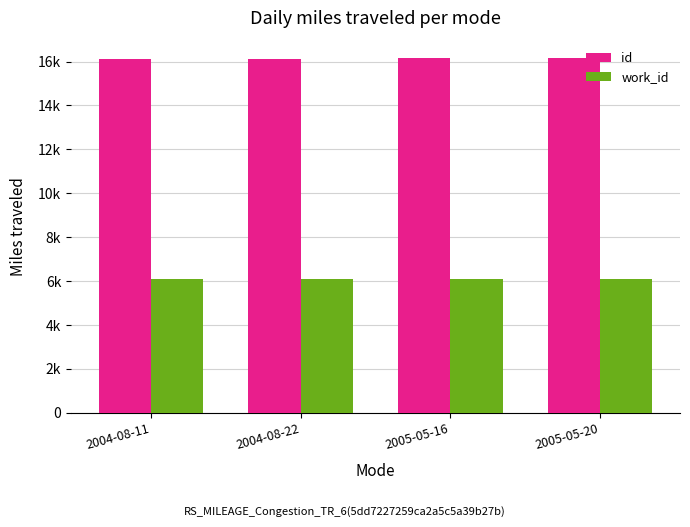

What are all the series names shown in the legend?

id, work_id